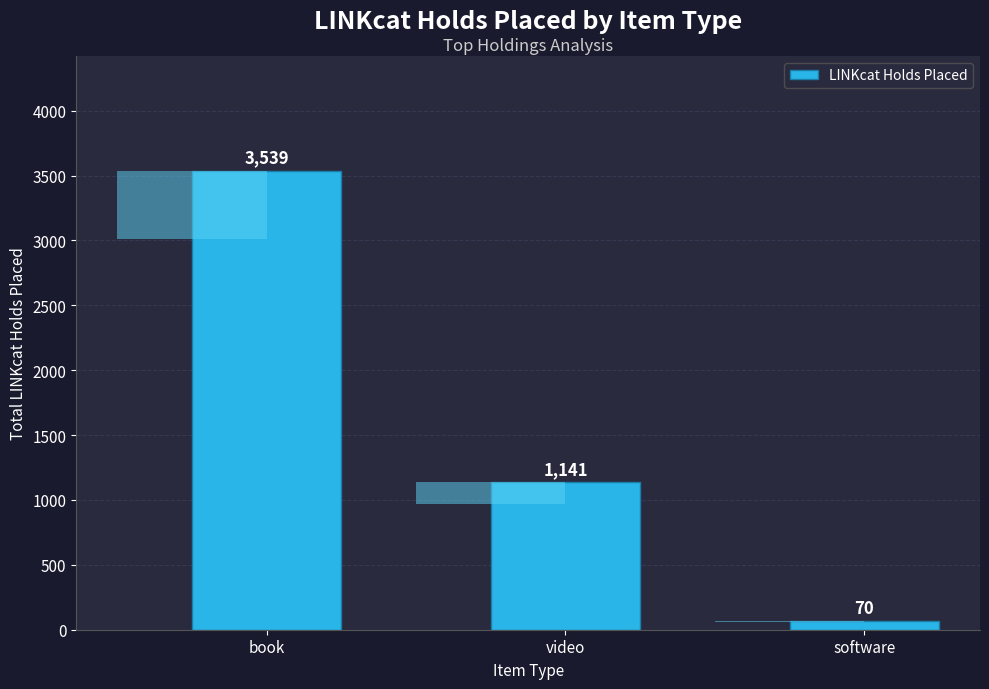

Rank the categories by value from highest to lowest.

book, video, software